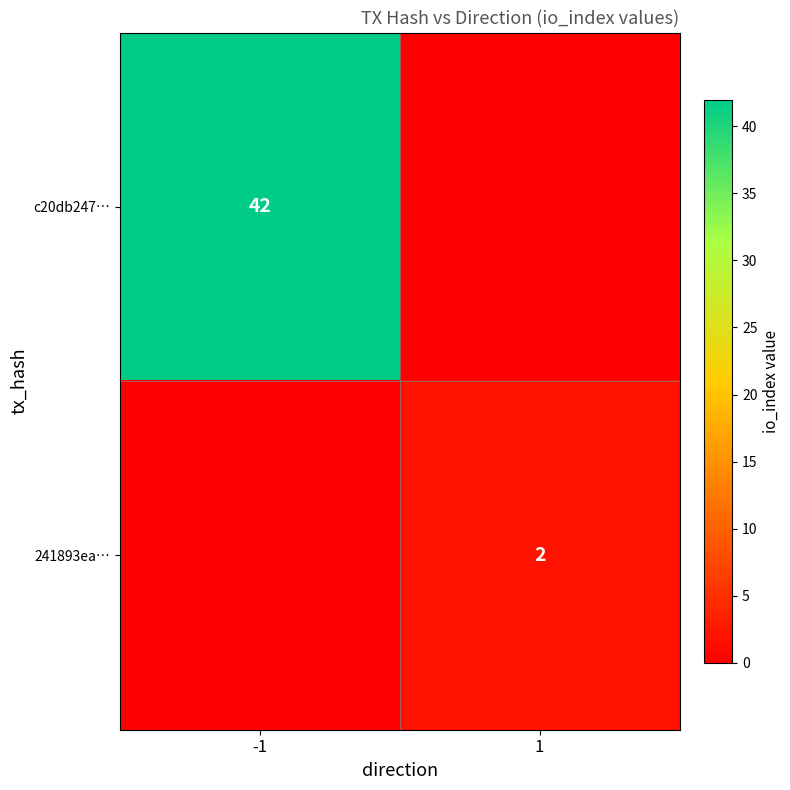

The 241893ea… series shows 2 at 1. True or false?

True